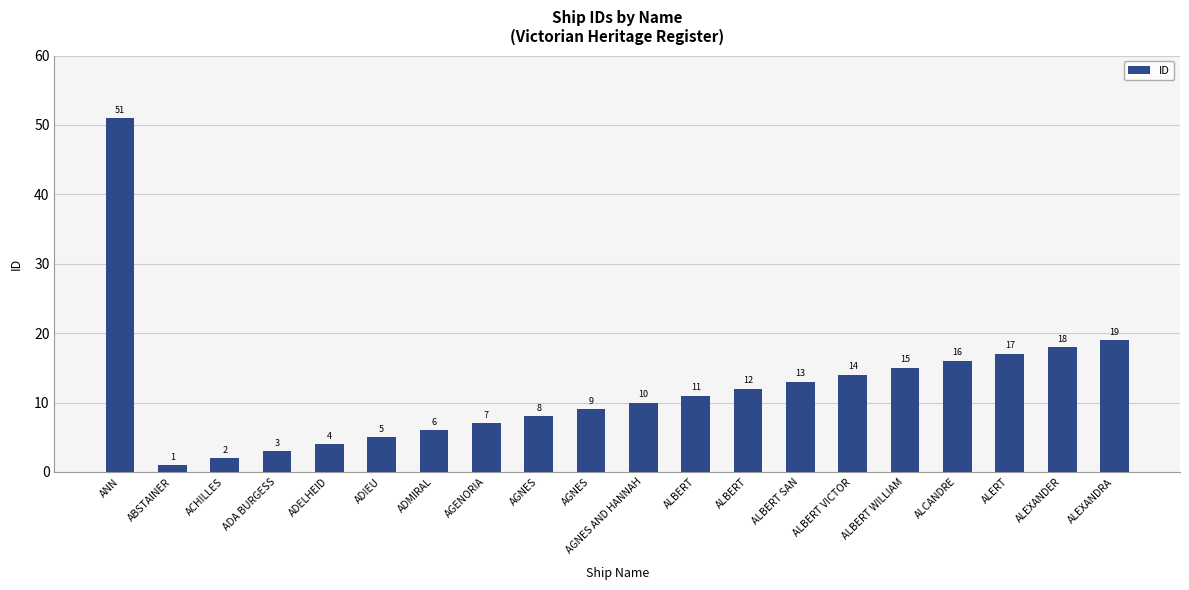

Count the number of data series in this chart.

1